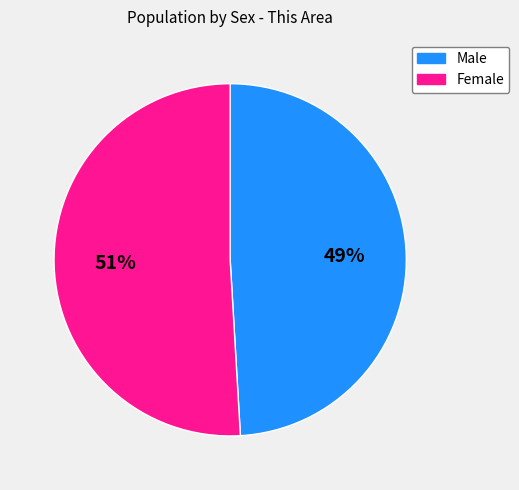

Does any single category account for the majority?

Yes